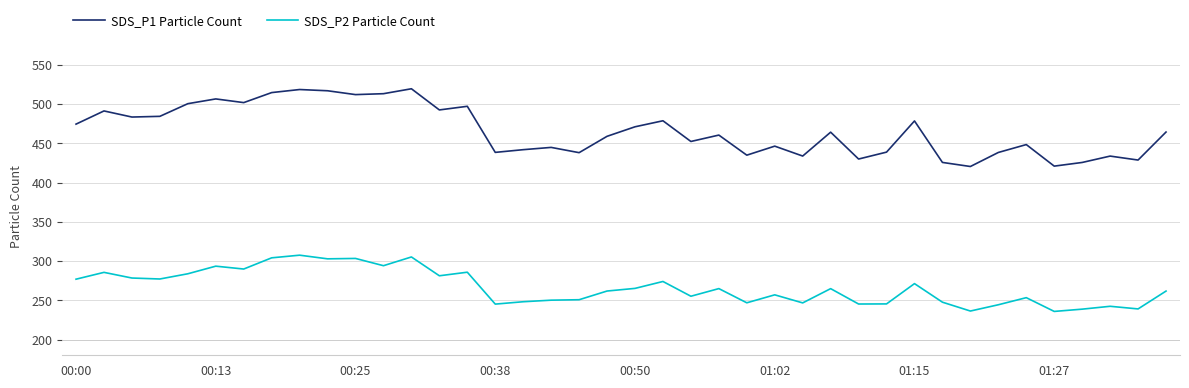

What is the difference between the maximum and second lowest values in the SDS_P2 Particle Count series?

71.2